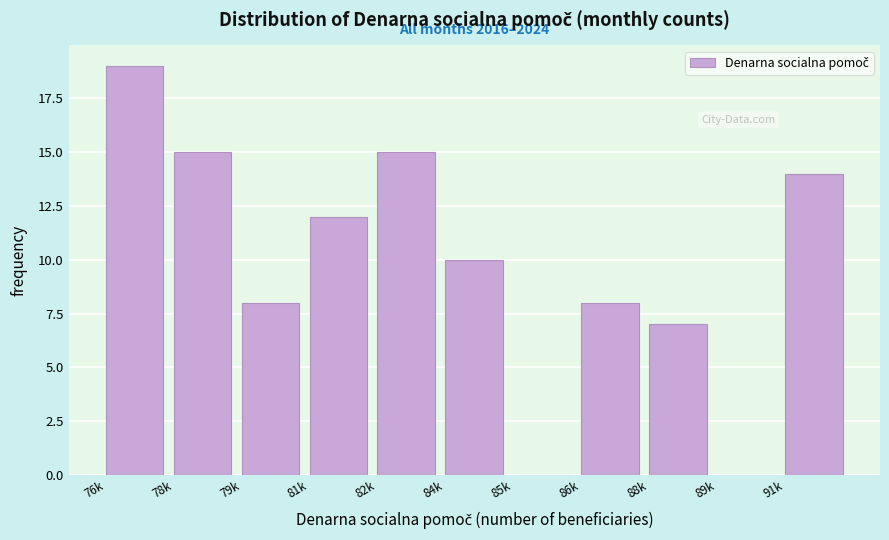

Reading right to left, what are all the values shown in this chart?

91k=14	89k=0	88k=7	86k=8	85k=0	84k=10	82k=15	81k=12	79k=8	78k=15	76k=19